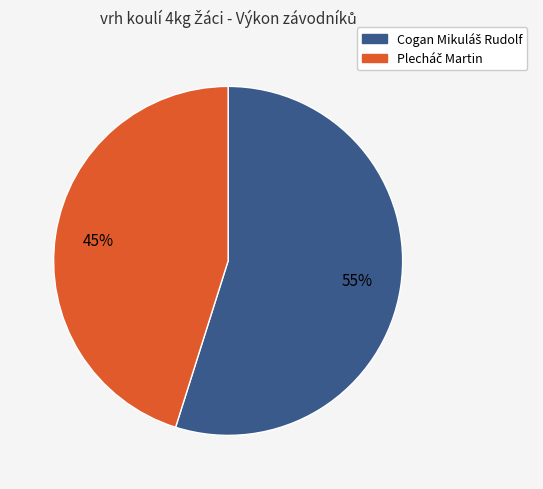

Count the number of slices in the pie.

2